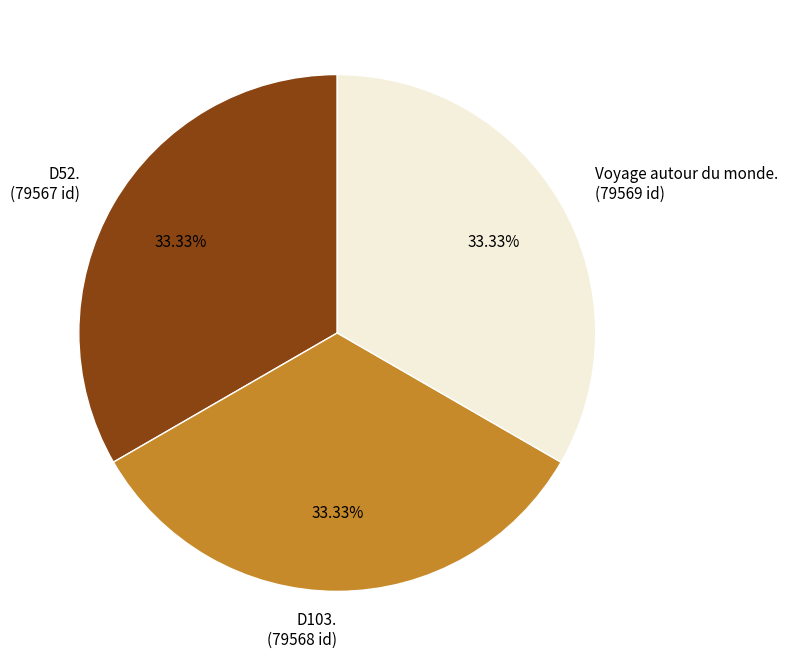

The D52. slice represents 33% of the pie. True or false?

True